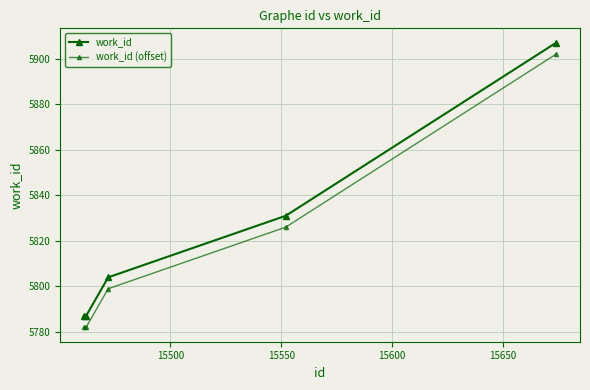

Count the work_id values in the range 5787 to 5831.

4